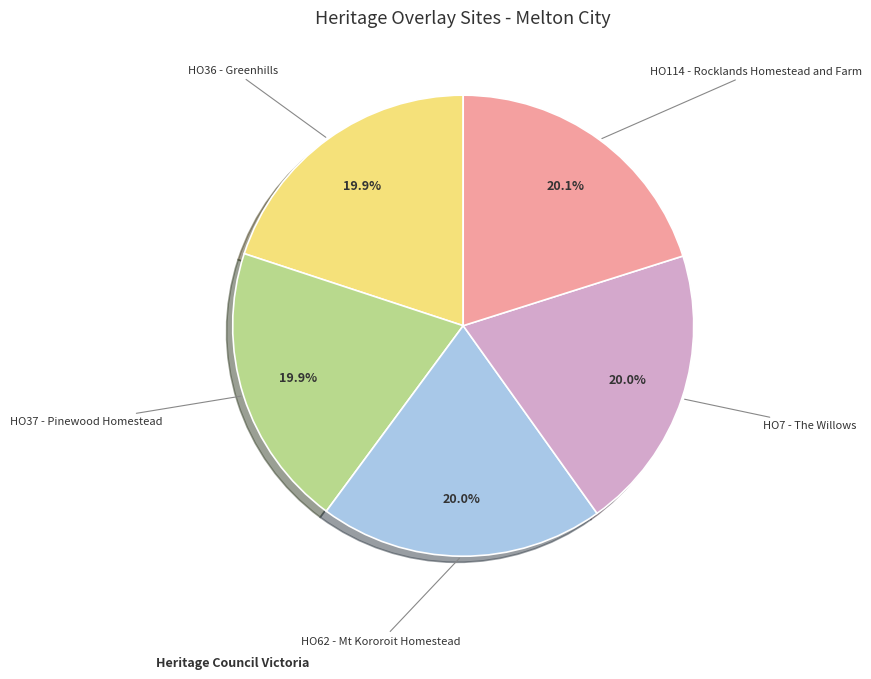

Is there a majority slice in this chart?

No